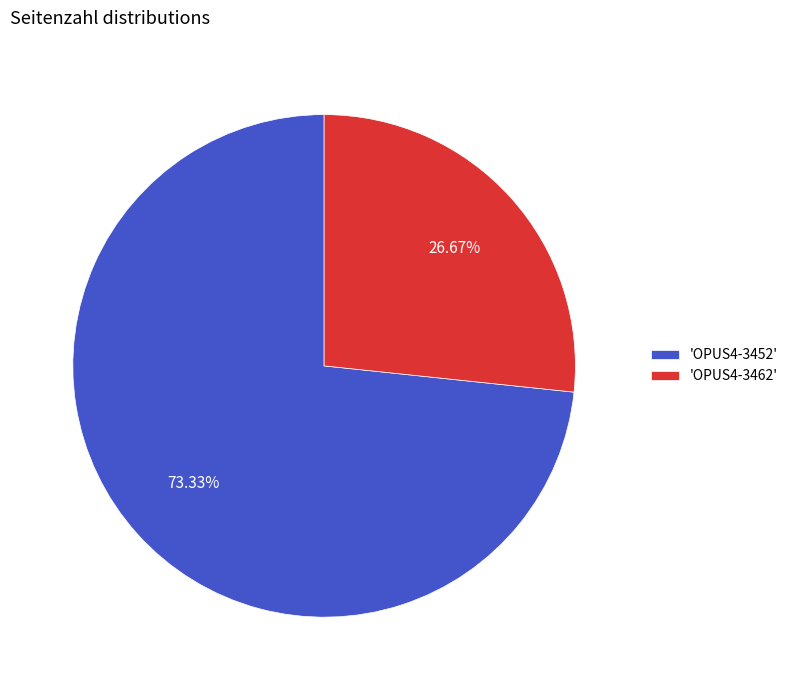

Rank the categories by value from highest to lowest.

'OPUS4-3452', 'OPUS4-3462'